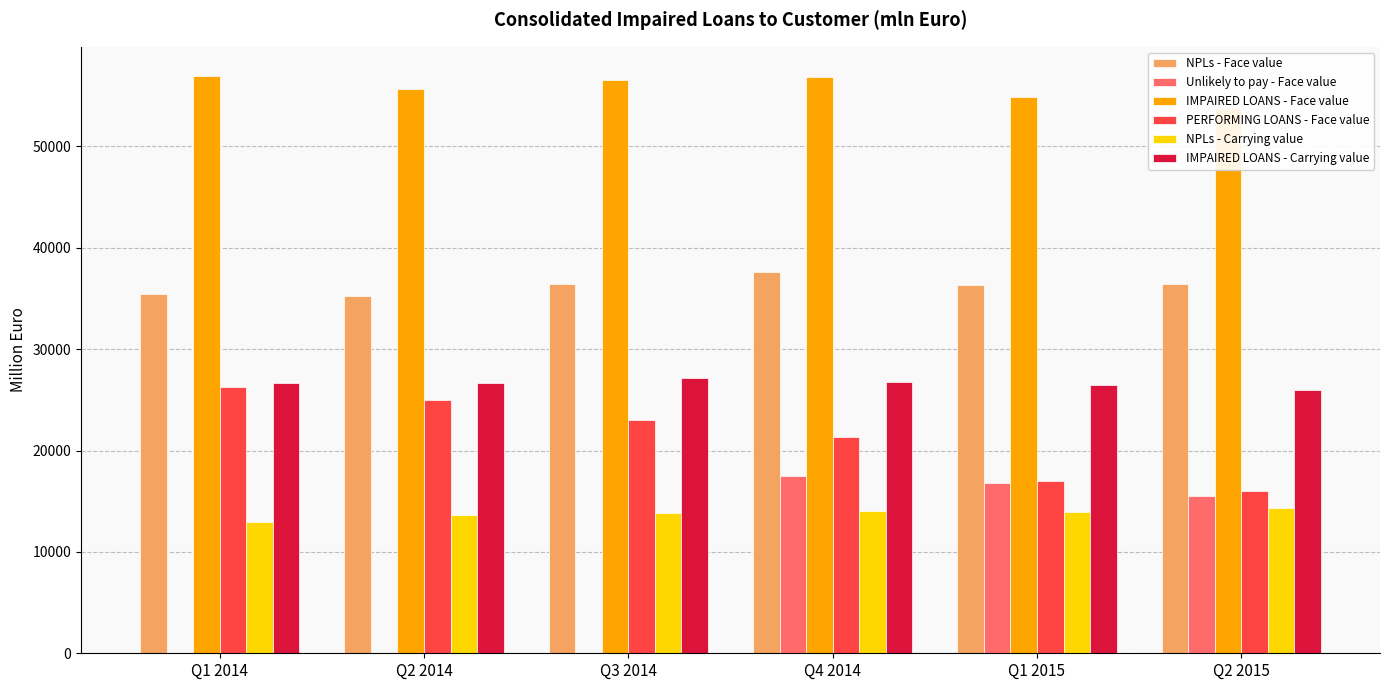

Read the NPLs - Face value value at Q1 2014.

35451.8